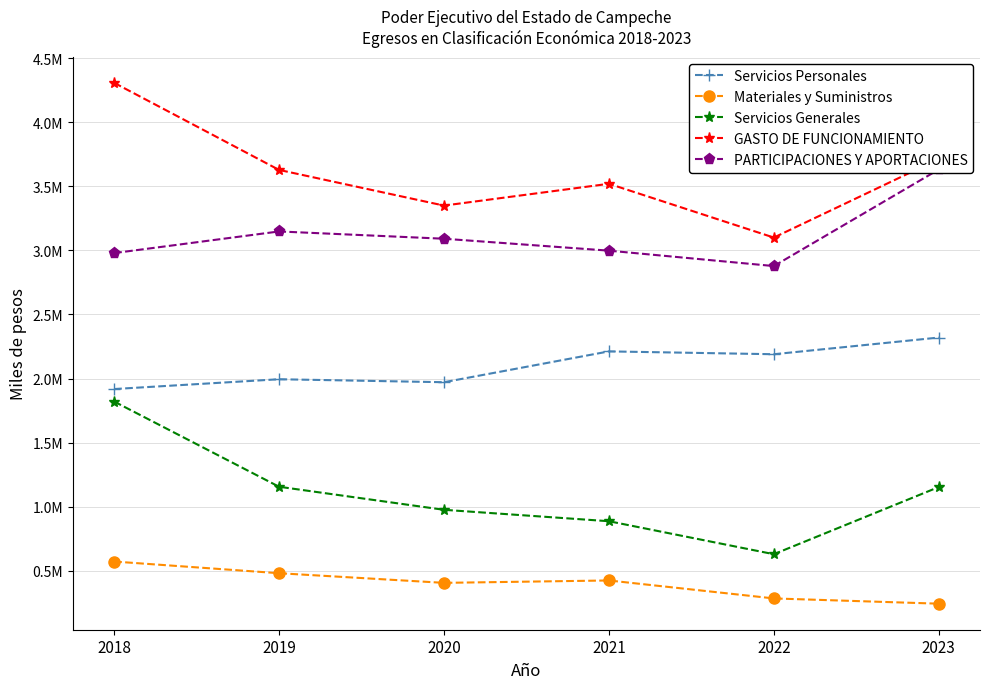

True or false: Servicios Personales and GASTO DE FUNCIONAMIENTO cross at least once.

False